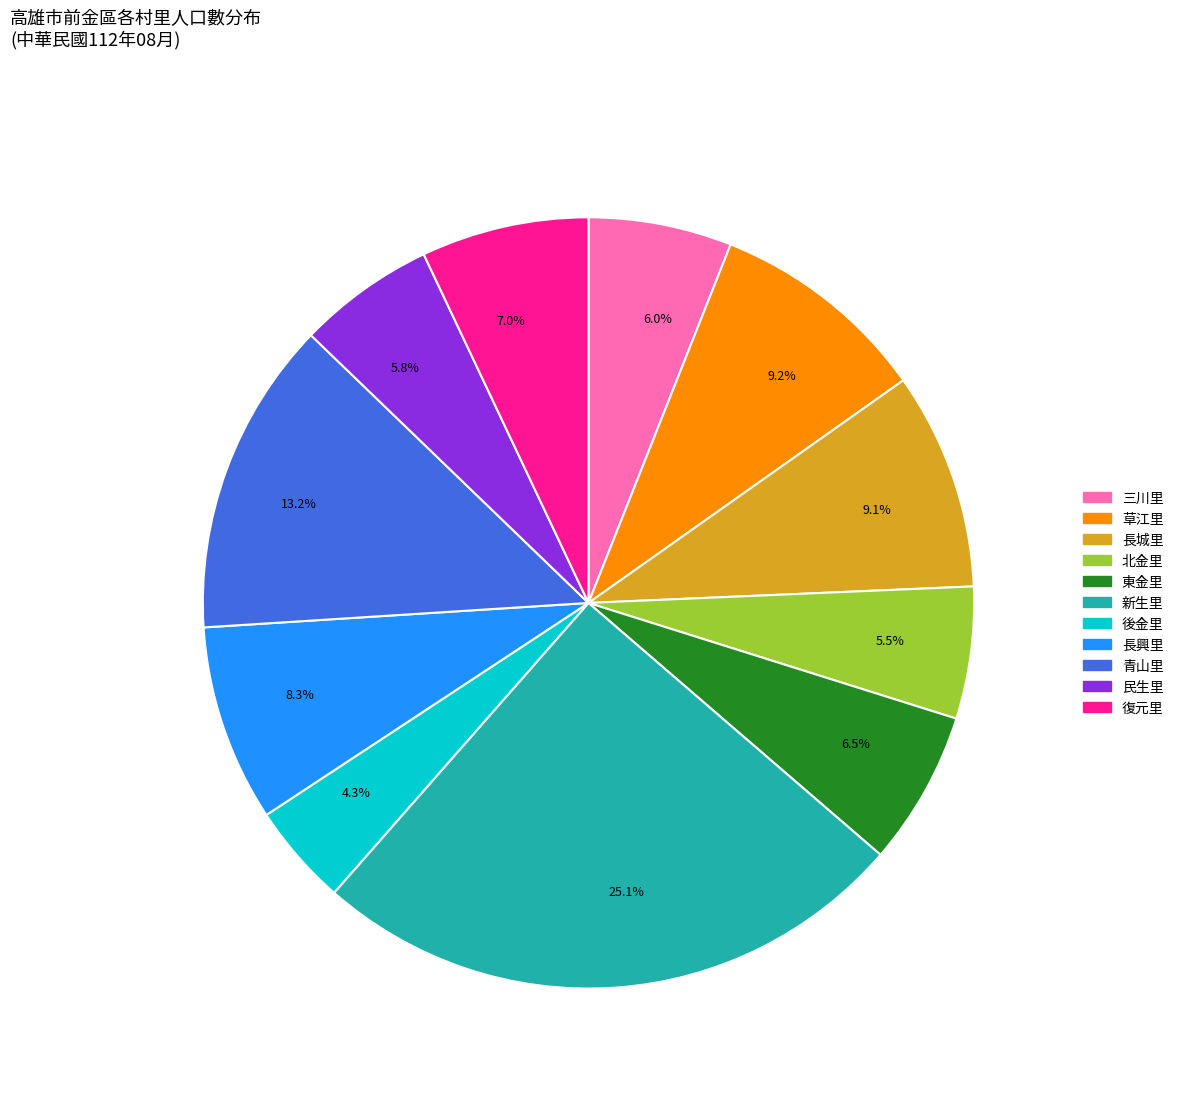

Is there any slice that represents more than half of the pie?

No